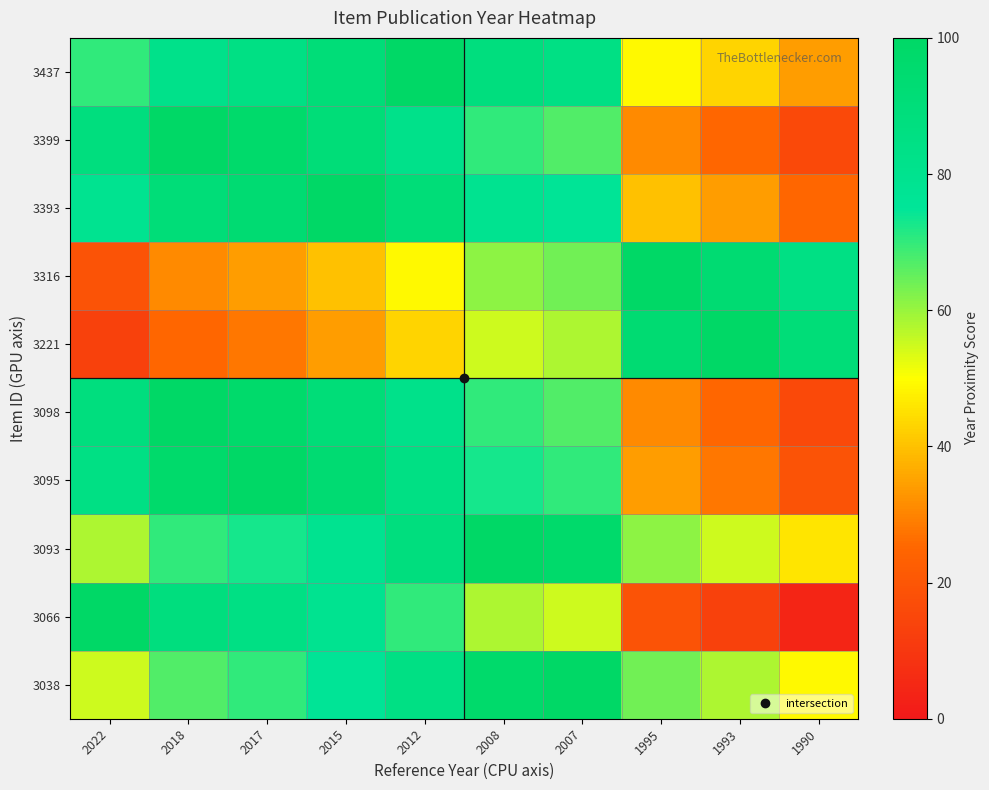

Reading right to left, extract all data points from this chart.

3437: 1990=34	1993=43	1995=49	2007=85	2008=88	2012=100	2015=91	2017=85	2018=82	2022=70
3399: 1990=16	1993=25	1995=31	2007=67	2008=70	2012=82	2015=91	2017=97	2018=100	2022=88
3393: 1990=25	1993=34	1995=40	2007=76	2008=79	2012=91	2015=100	2017=94	2018=91	2022=79
3316: 1990=85	1993=94	1995=100	2007=64	2008=61	2012=49	2015=40	2017=34	2018=31	2022=19
3221: 1990=91	1993=100	1995=94	2007=58	2008=55	2012=43	2015=34	2017=28	2018=25	2022=13
3098: 1990=16	1993=25	1995=31	2007=67	2008=70	2012=82	2015=91	2017=97	2018=100	2022=88
3095: 1990=19	1993=28	1995=34	2007=70	2008=73	2012=85	2015=94	2017=100	2018=97	2022=85
3093: 1990=46	1993=55	1995=61	2007=97	2008=100	2012=88	2015=79	2017=73	2018=70	2022=58
3066: 1990=4	1993=13	1995=19	2007=55	2008=58	2012=70	2015=79	2017=85	2018=88	2022=100
3038: 1990=49	1993=58	1995=64	2007=100	2008=97	2012=85	2015=76	2017=70	2018=67	2022=55